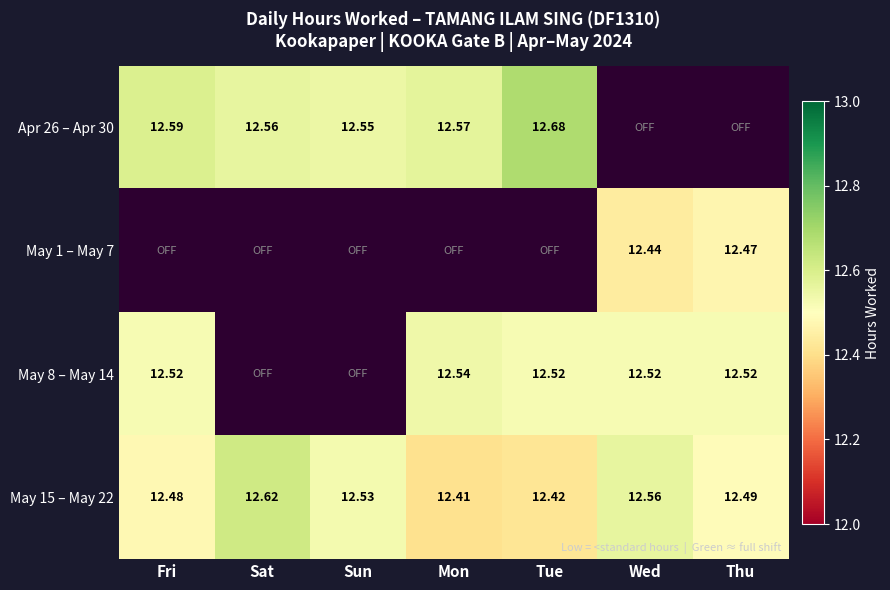

Where is May 15 – May 22 nearest to the value 12?

Mon